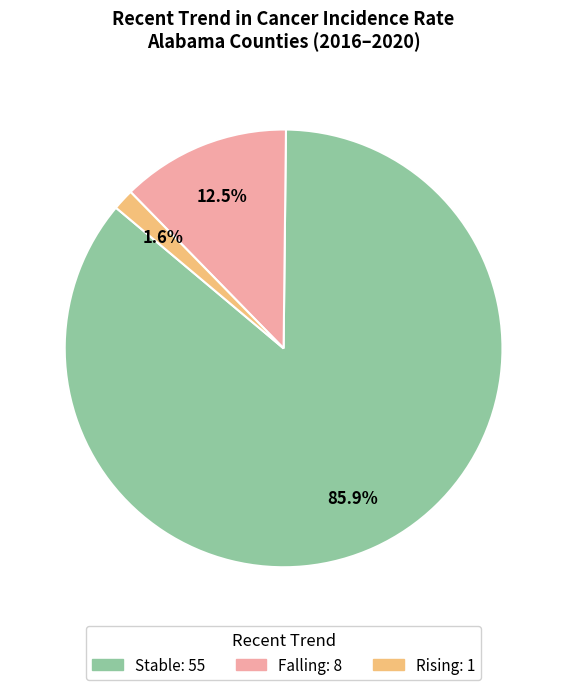

Does any single category account for the majority?

Yes